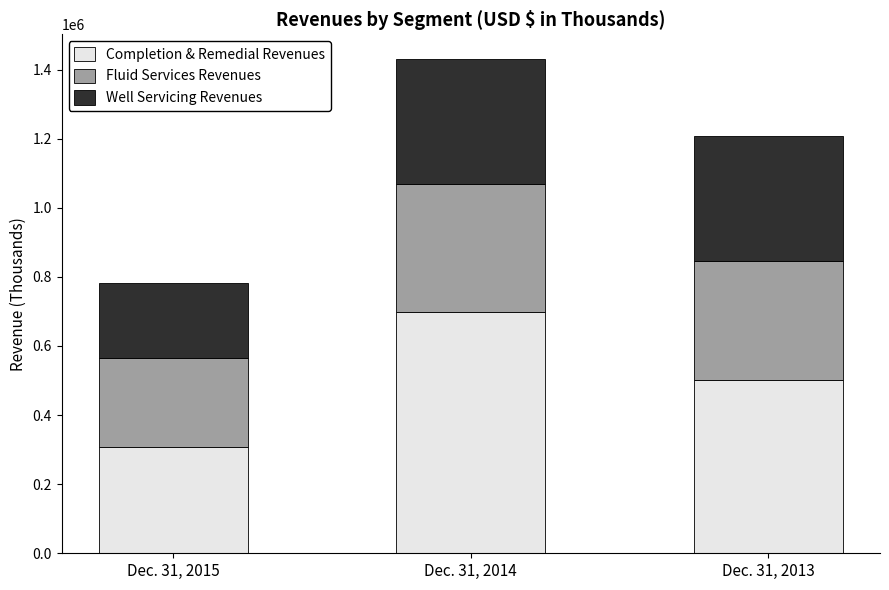

At which label does Completion & Remedial Revenues reach its peak?

Dec. 31, 2014